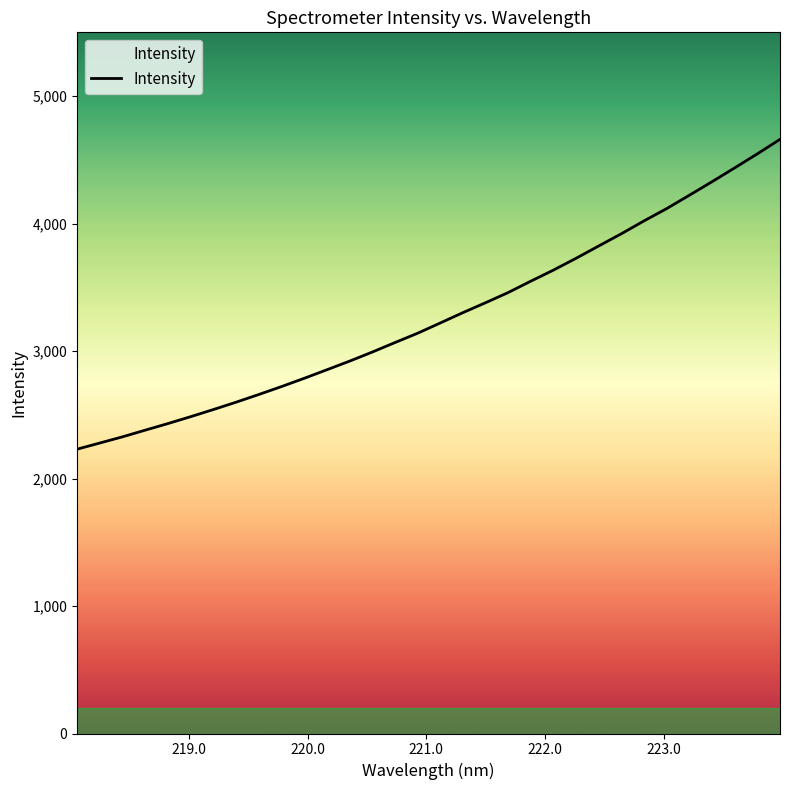

What is the smallest value displayed?

2230.3